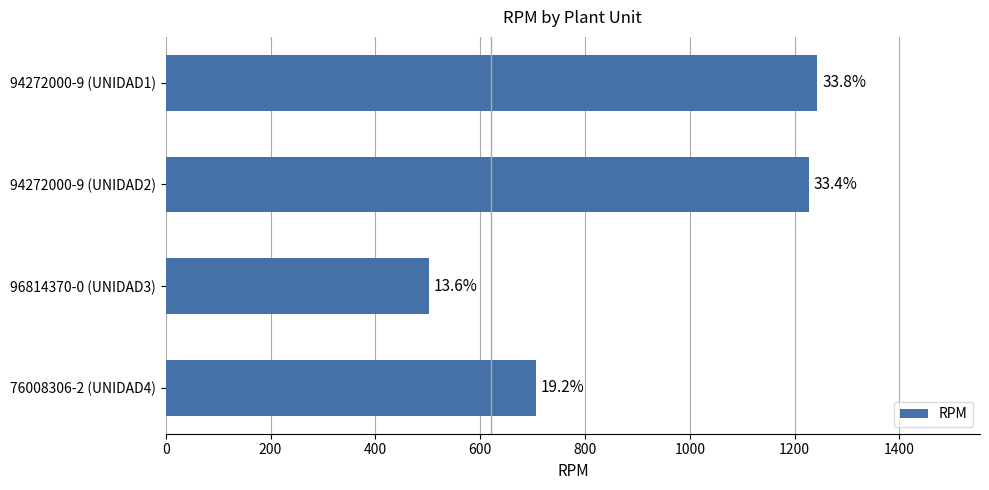

Are the bars horizontal?

Yes